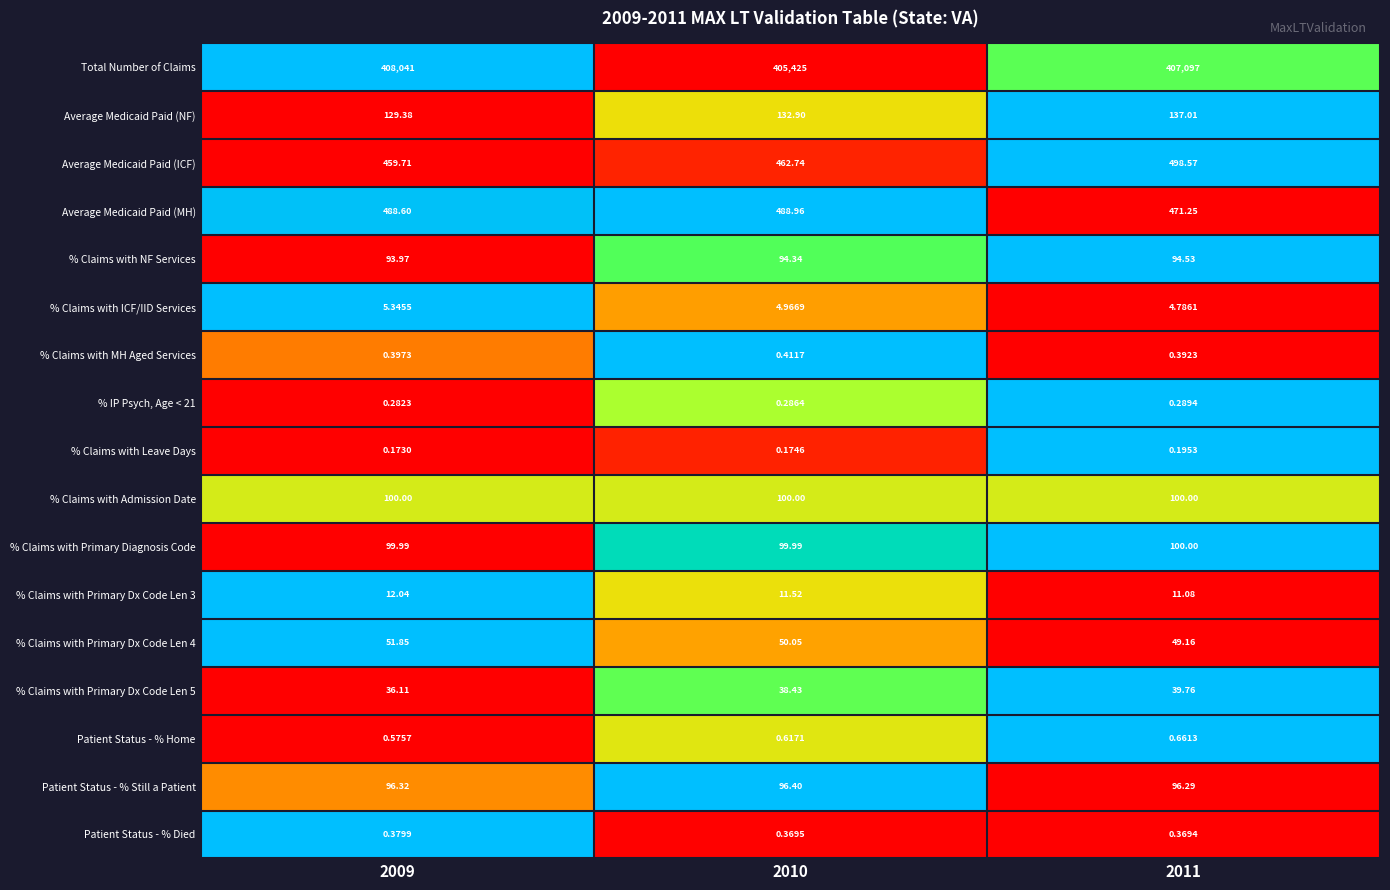

Which series has the largest total across all categories?

Total Number of Claims